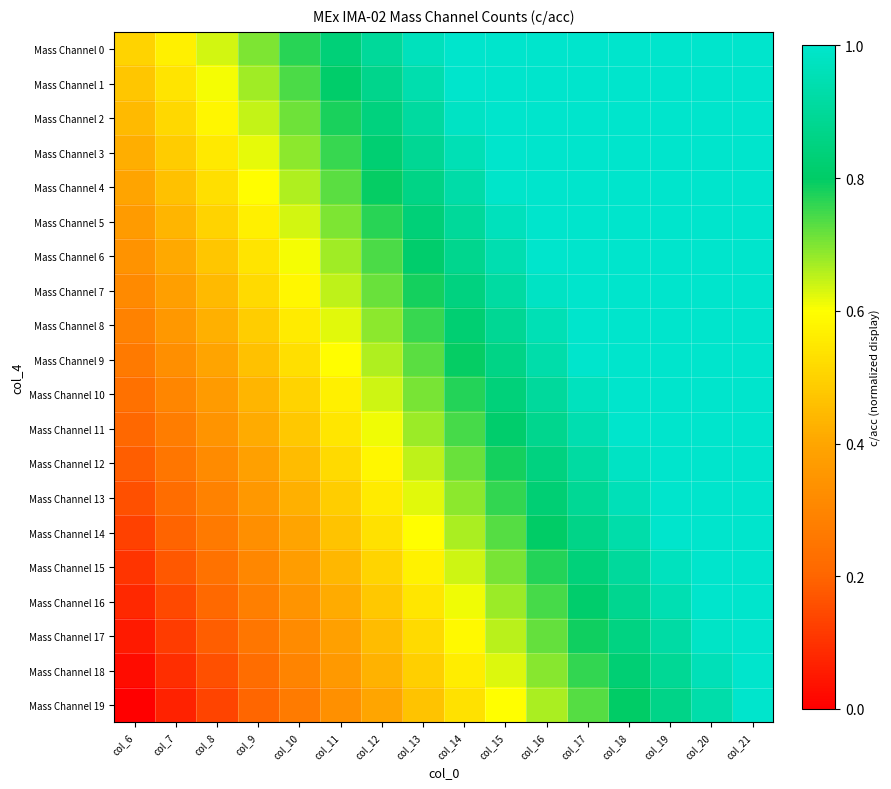

How many distinct data groups are displayed?

20